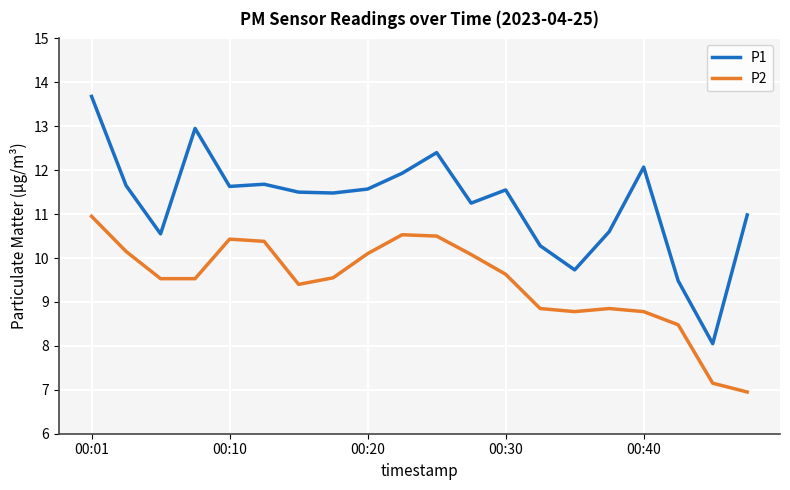

What is the difference between the maximum and minimum values in the P1 series?

5.6